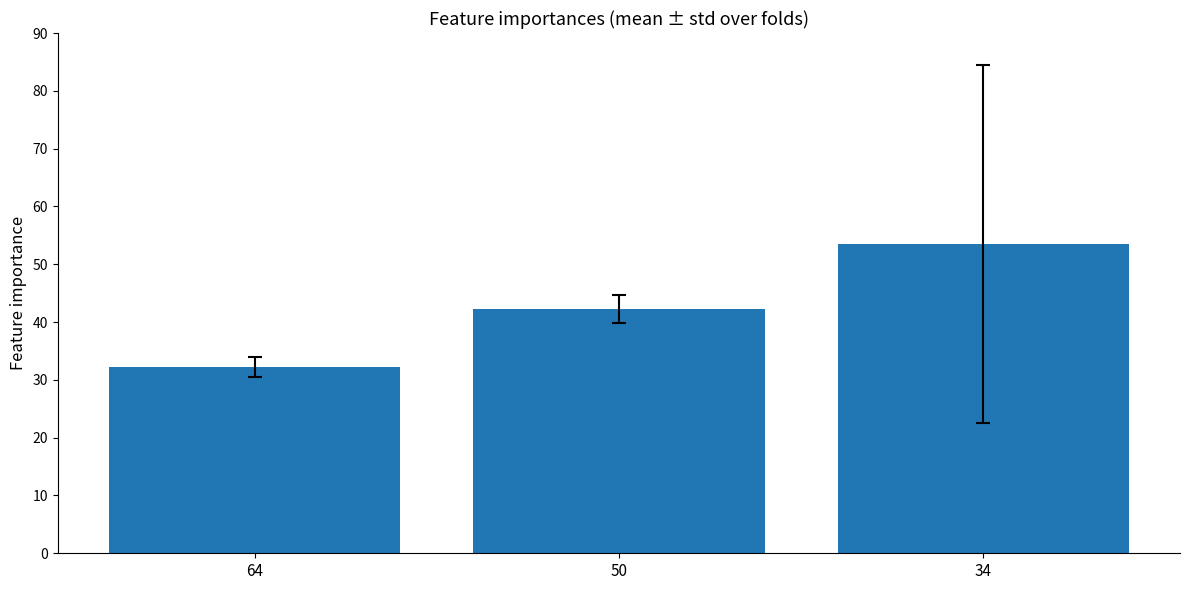

Are the bars grouped side by side (vs. stacked)?

No